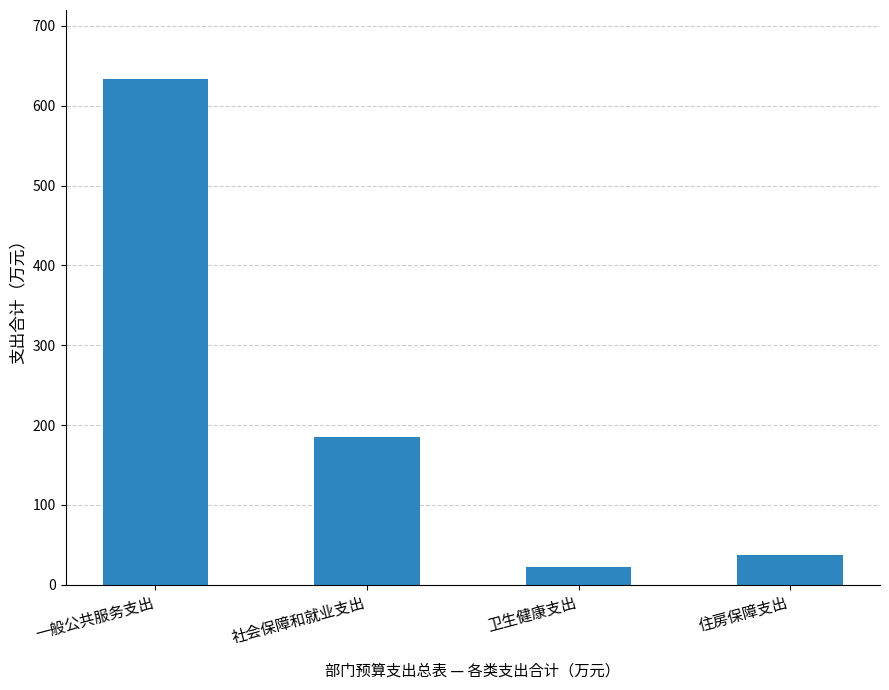

What is the sum of the values at 住房保障支出 and 卫生健康支出?

59.5